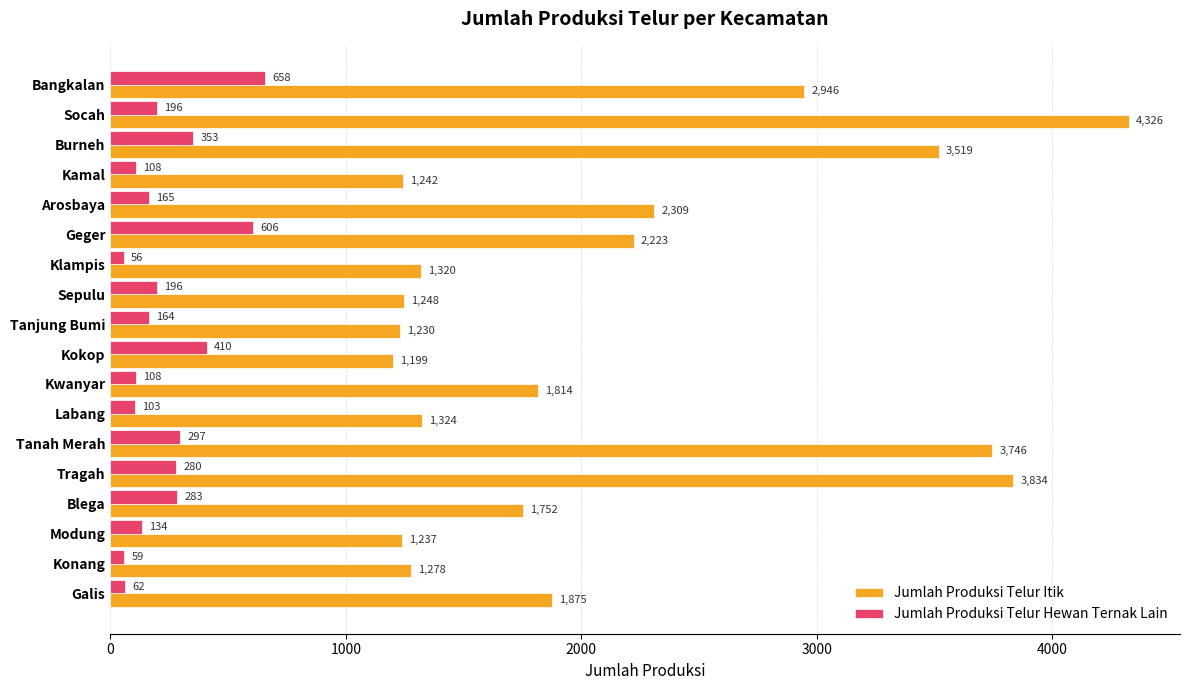

How many data points does each series have?

18